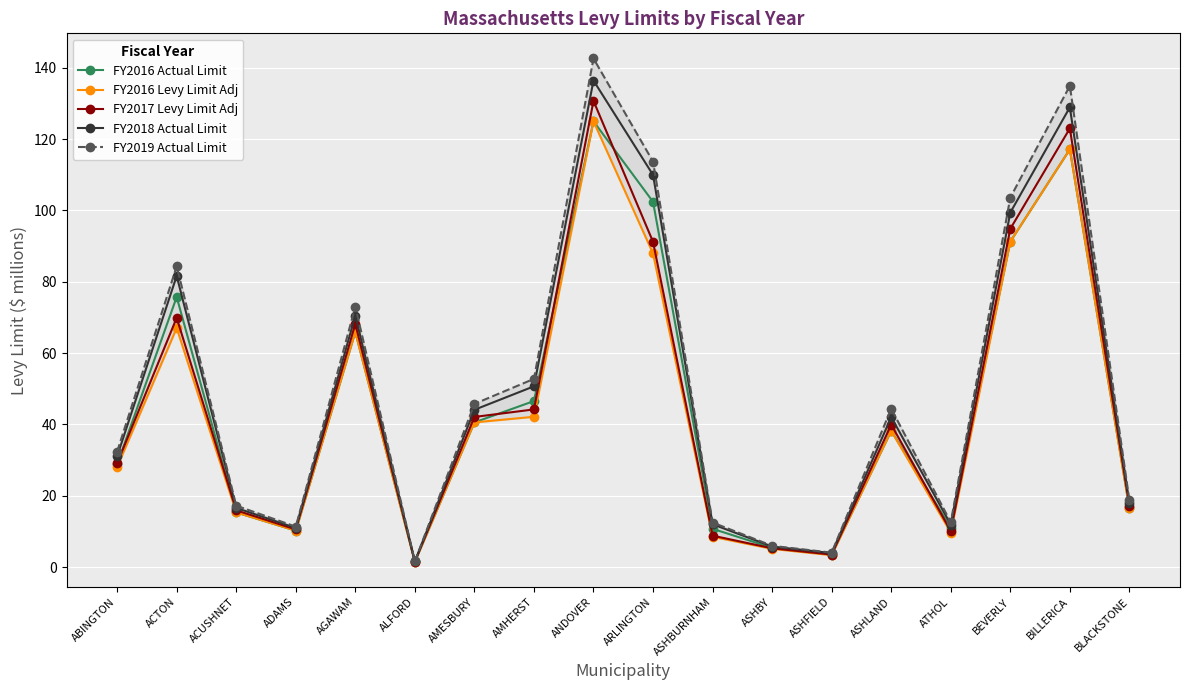

What are all the series names shown in the legend?

FY2016 Actual Limit, FY2016 Levy Limit Adj, FY2017 Levy Limit Adj, FY2018 Actual Limit, FY2019 Actual Limit